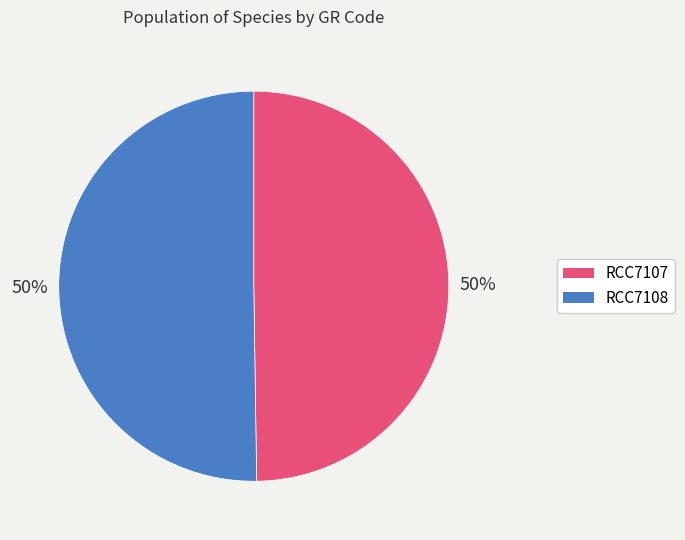

To the nearest percent, what is the average slice percentage?

50%